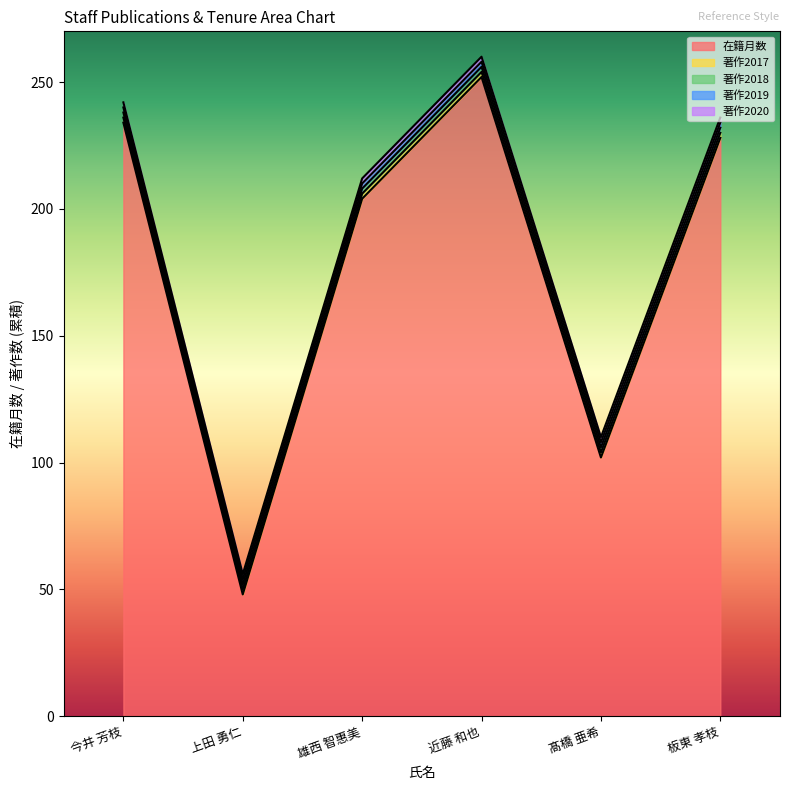

What is the difference between the 在籍月数 values at 上田 勇仁 and 今井 芳枝?

186